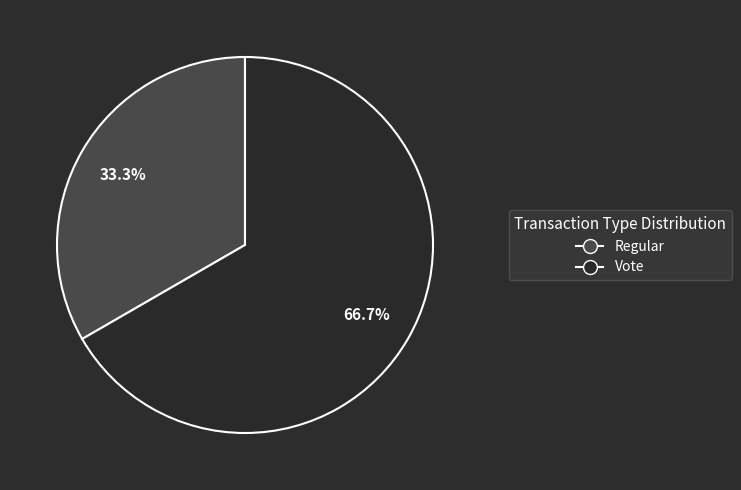

Which category has the biggest portion of the pie?

Vote